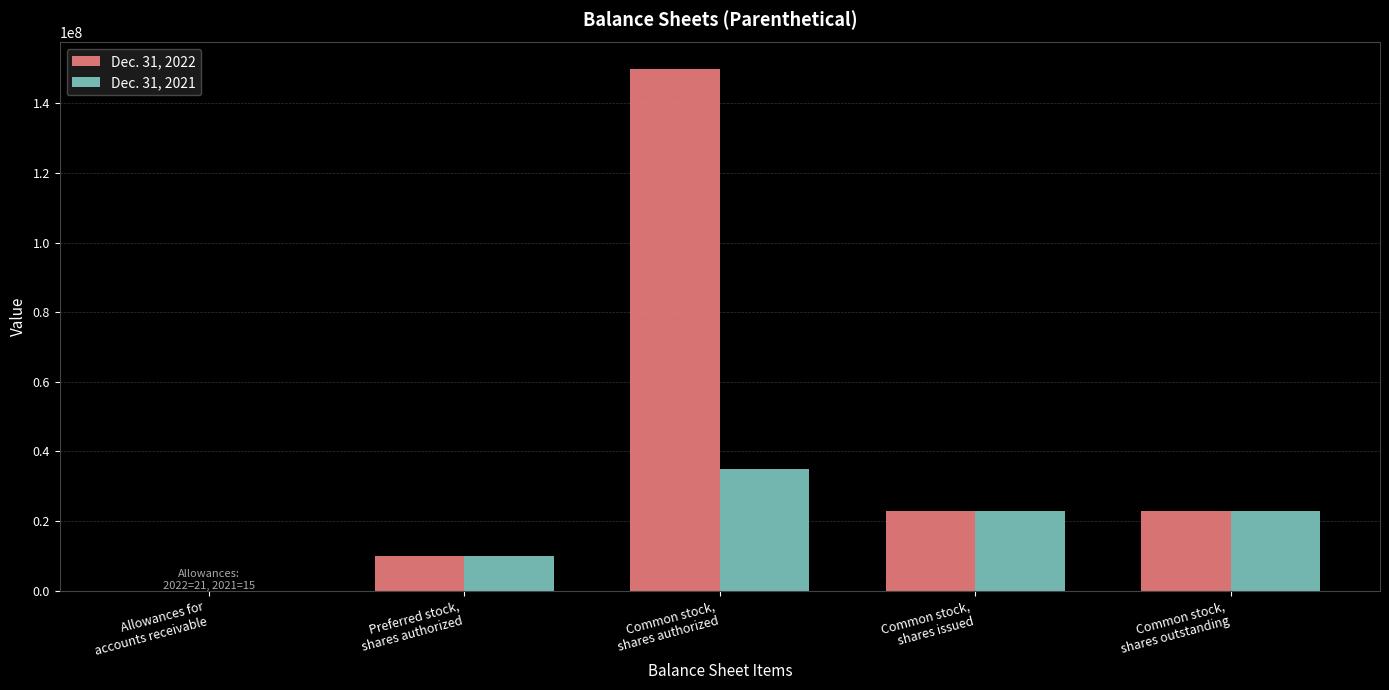

Are the bars horizontal?

No